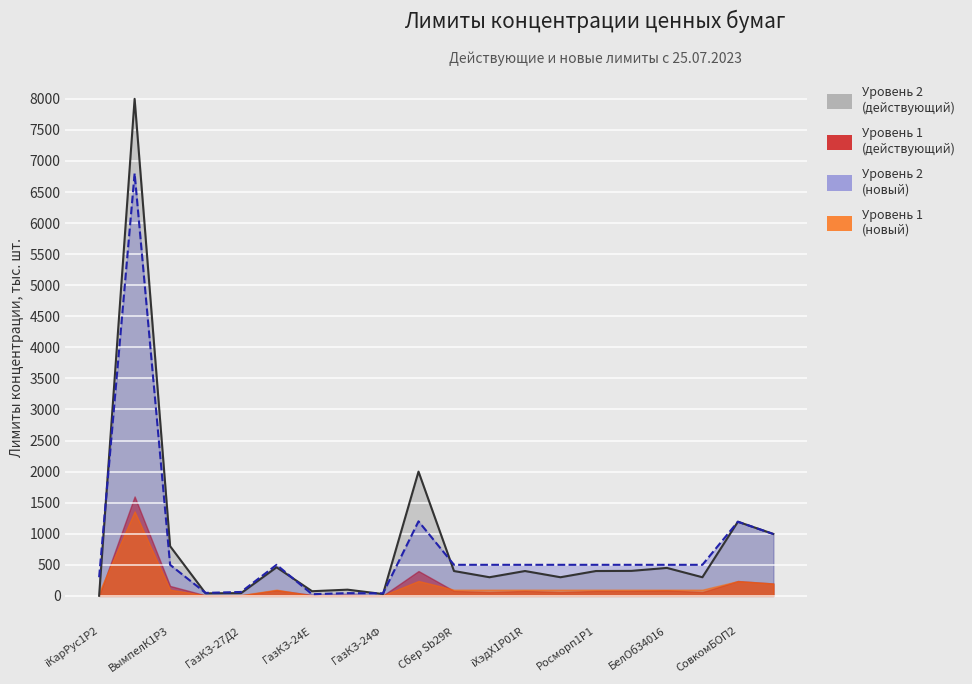

What is the difference between the maximum and minimum values in the Уровень 2 (действующий) series?

7998.0